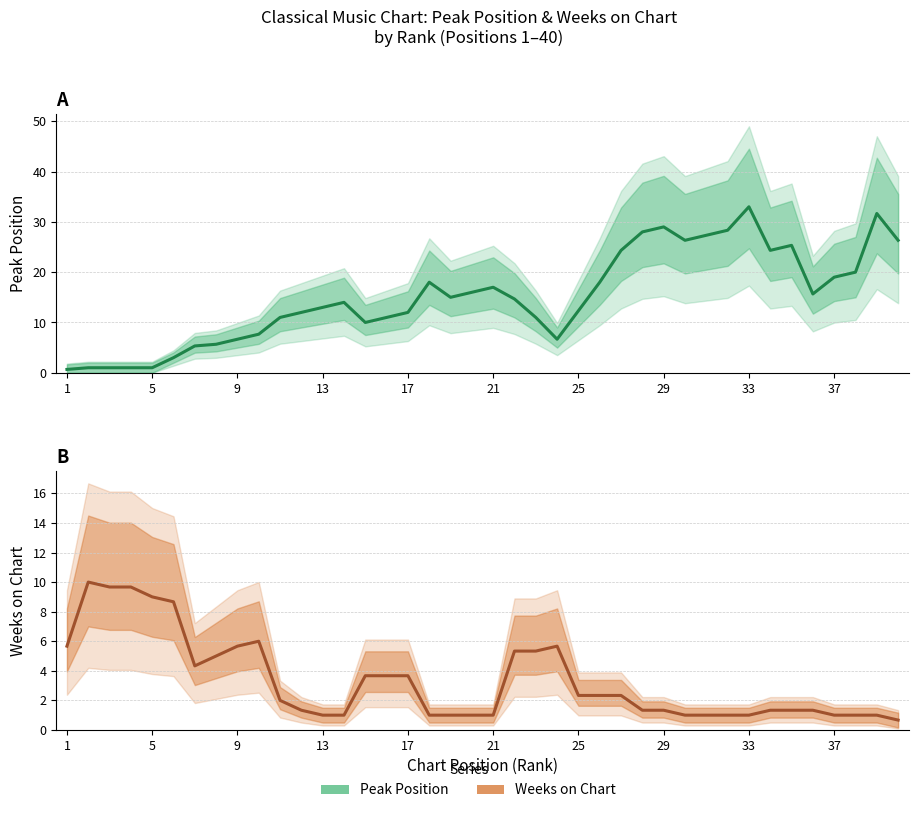

How many values in the Peak Position (estimate) series exceed 14?

20